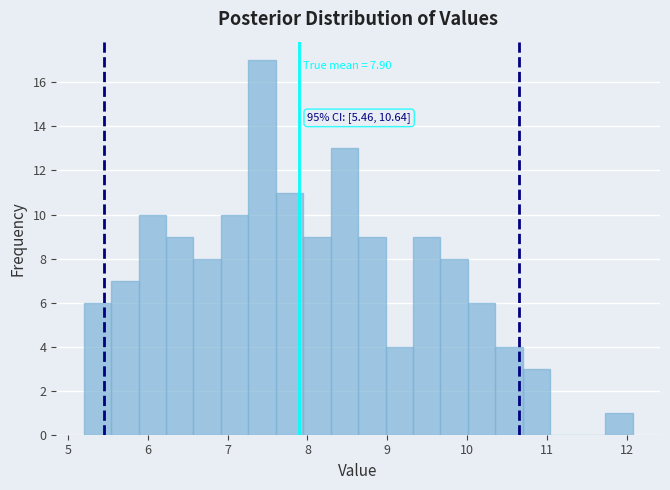

Read against the x-axis, roughly where is the centre of the tallest bar?

7.4